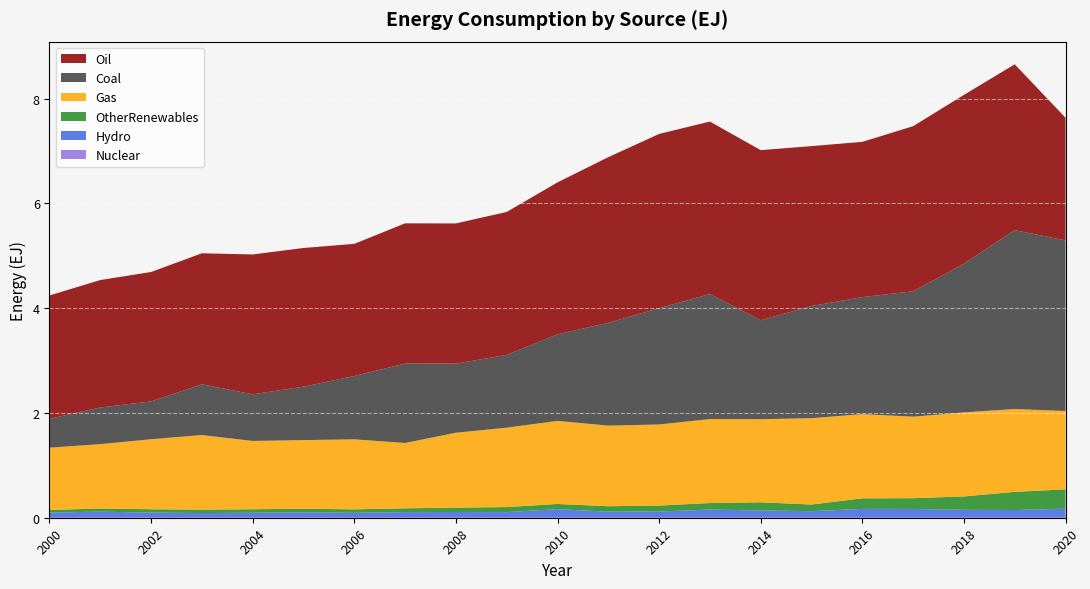

Reading left to right, what are all the values shown in this chart?

Coal: 0.6	0.7	0.7	1.0	0.9	1.0	1.2	1.5	1.3	1.4	1.7	2.0	2.2	2.4	1.9	2.1	2.2	2.4	2.8	3.4	3.3
Oil: 2.4	2.4	2.5	2.5	2.7	2.6	2.5	2.7	2.7	2.7	2.9	3.2	3.3	3.3	3.2	3.1	3.0	3.2	3.2	3.2	2.3
Gas: 1.2	1.2	1.3	1.4	1.3	1.3	1.3	1.2	1.4	1.5	1.6	1.5	1.5	1.6	1.6	1.6	1.6	1.6	1.6	1.6	1.5
Hydro: 0.1	0.1	0.1	0.1	0.1	0.1	0.1	0.1	0.1	0.1	0.2	0.1	0.1	0.2	0.1	0.1	0.2	0.2	0.2	0.1	0.2
OtherRenewables: 0.0	0.1	0.1	0.1	0.1	0.1	0.1	0.1	0.1	0.1	0.1	0.1	0.1	0.1	0.2	0.1	0.2	0.2	0.3	0.3	0.4
Nuclear: 0.0	0.0	0.0	0.0	0.0	0.0	0.0	0.0	0.0	0.0	0.0	0.0	0.0	0.0	0.0	0.0	0.0	0.0	0.0	0.0	0.0